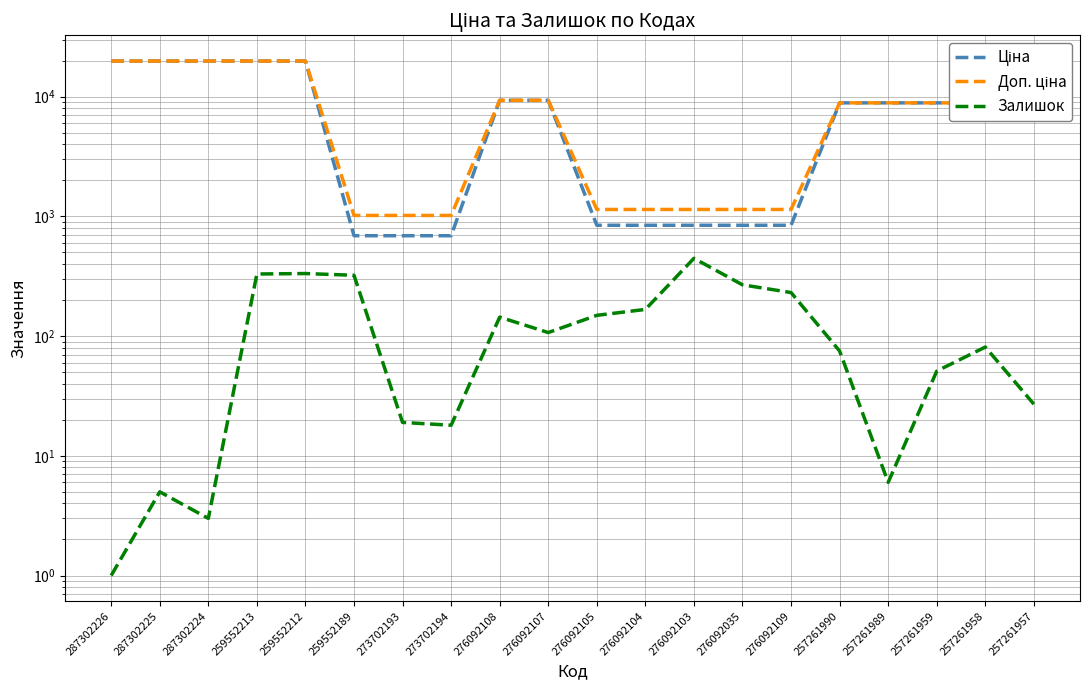

Is it true that Залишок equals 167.0 at 276092104?

True